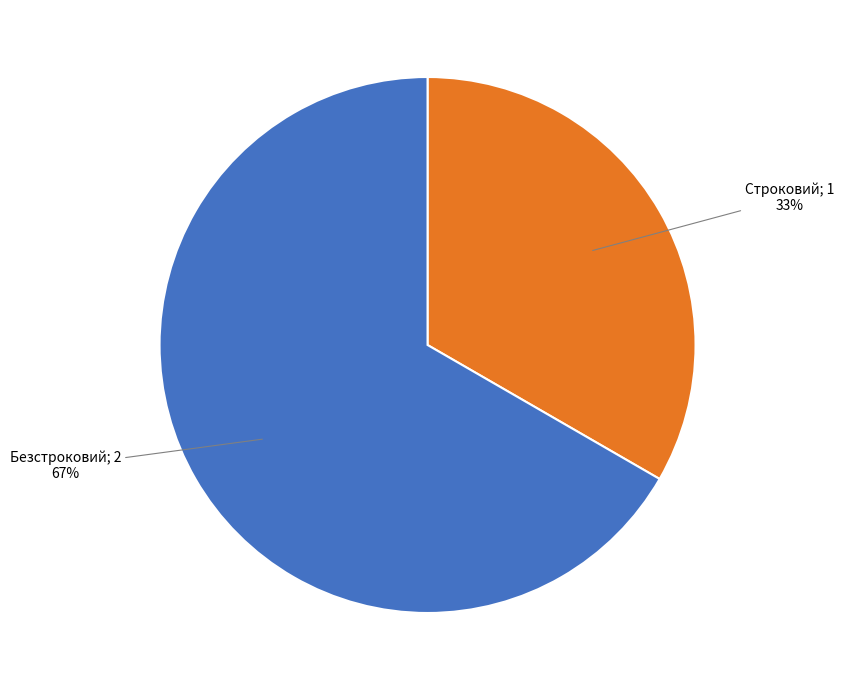

The Строковий slice represents 43% of the pie. True or false?

False